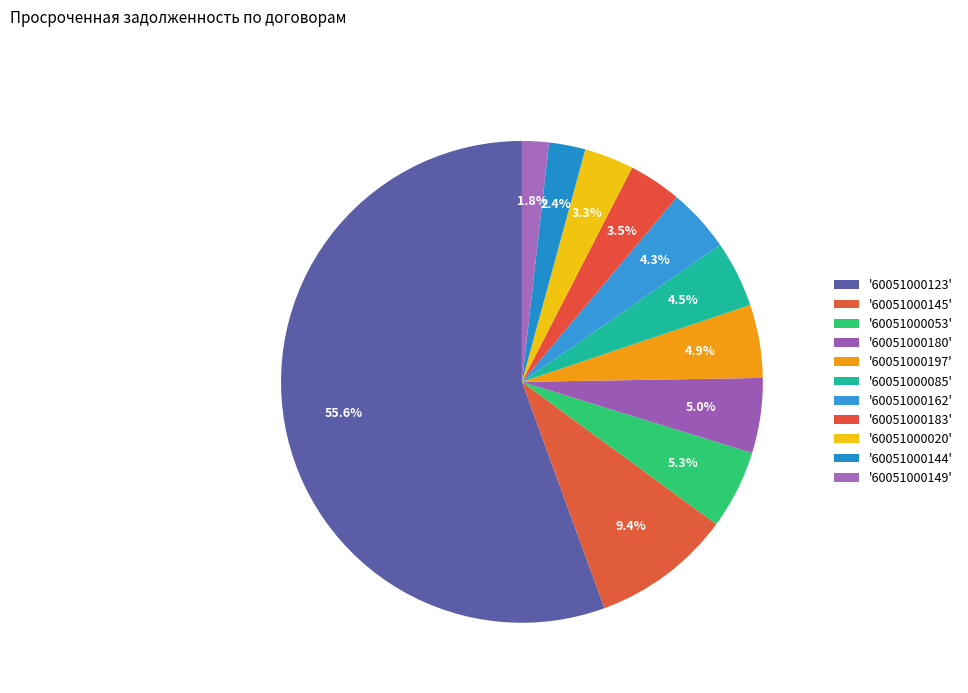

Which category has the smallest portion of the pie?

60051000149